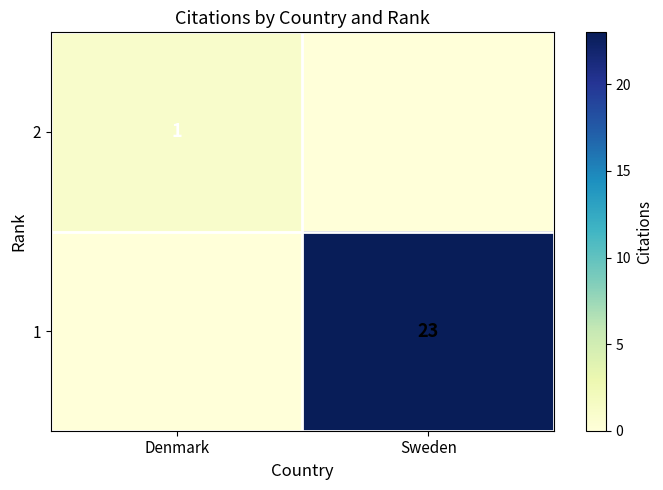

True or false: 1 has a value of 23 at Sweden.

True